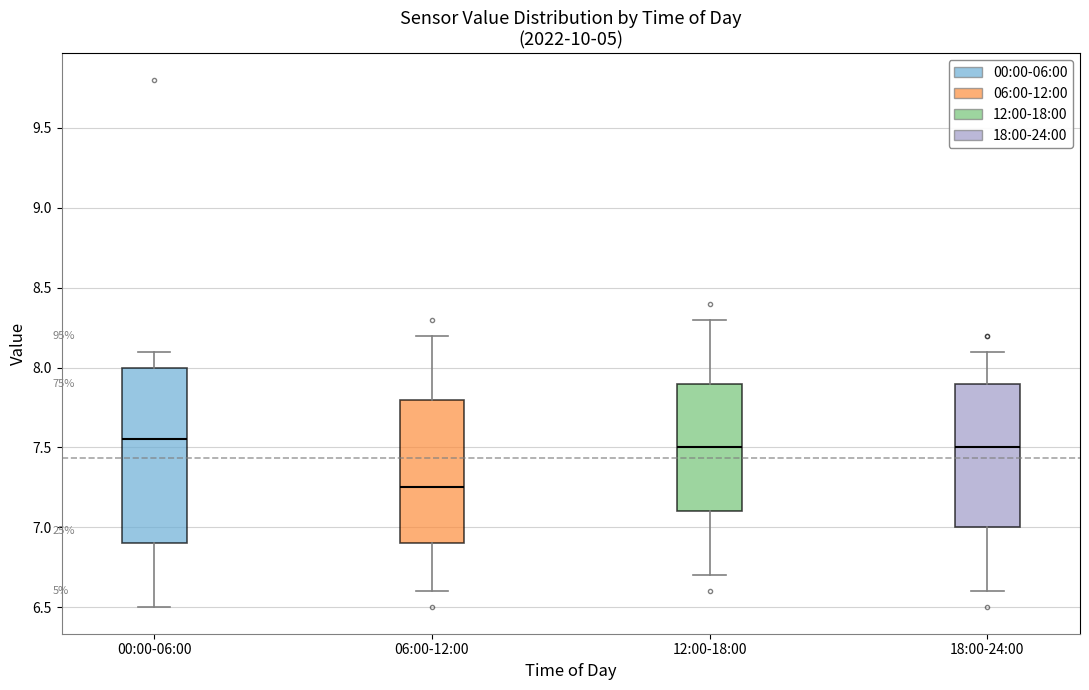

Reading left to right, read every box against the y-axis: the position of its median line, the range the box covers, and the ends of its whiskers. The values are not printed on the chart, so give them approximately, as read against the axis.

00:00-06:00: median 7.55, box 6.90 to 8.00, whiskers 6.50 to 8.10
06:00-12:00: median 7.25, box 6.90 to 7.80, whiskers 6.60 to 8.20
12:00-18:00: median 7.50, box 7.10 to 7.90, whiskers 6.70 to 8.30
18:00-24:00: median 7.50, box 7.00 to 7.90, whiskers 6.60 to 8.10